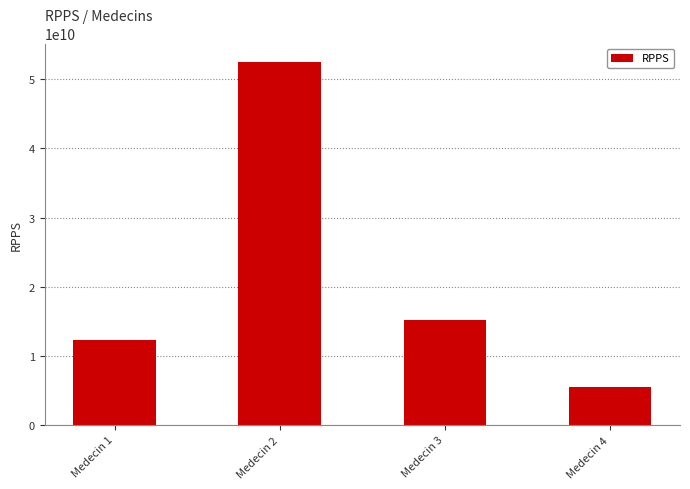

Reading right to left, list all the values displayed in this chart.

Medecin 4=5528541514	Medecin 3=15225545545	Medecin 2=52565118899	Medecin 1=12345678901